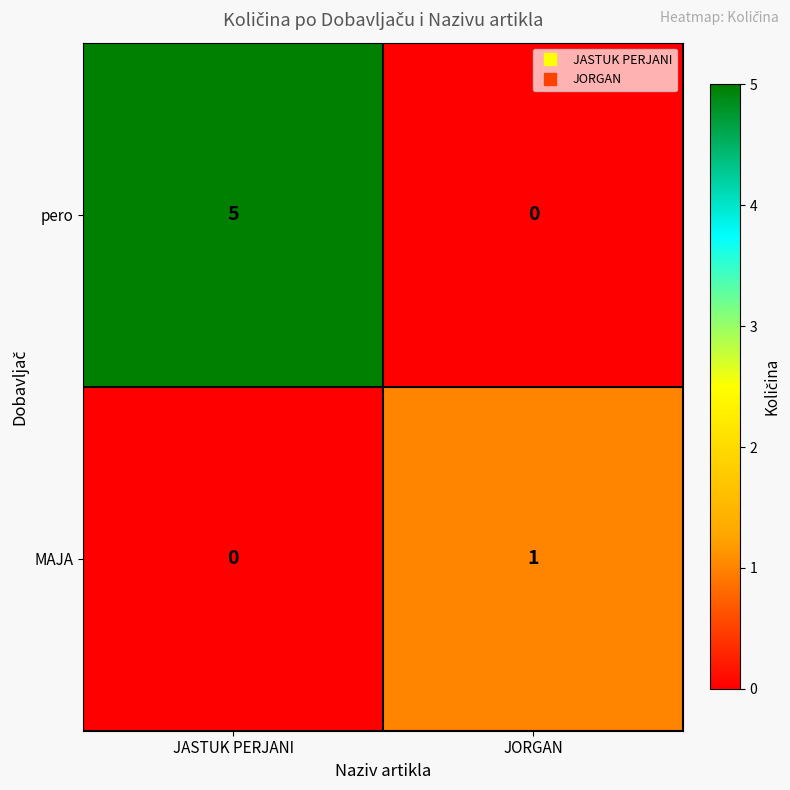

Which series changed the most between JASTUK PERJANI and JORGAN?

pero